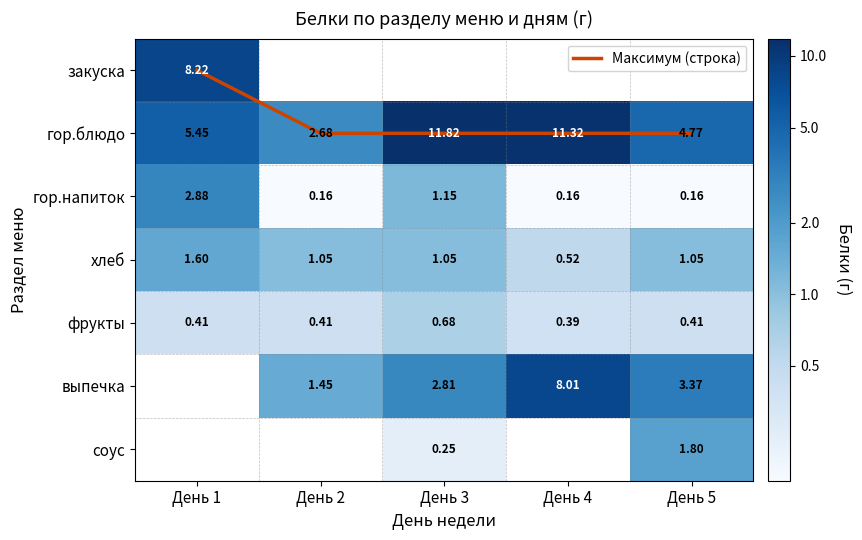

Which series changed the most between День 1 and День 4?

гор.напиток